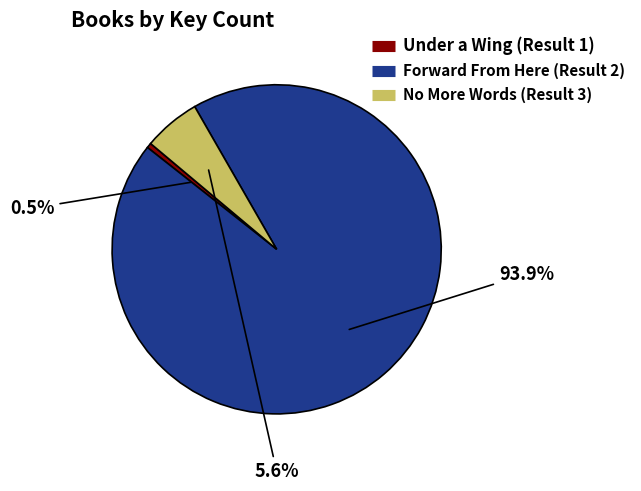

Which slice represents more than half of the pie?

Forward From Here (Result 2)